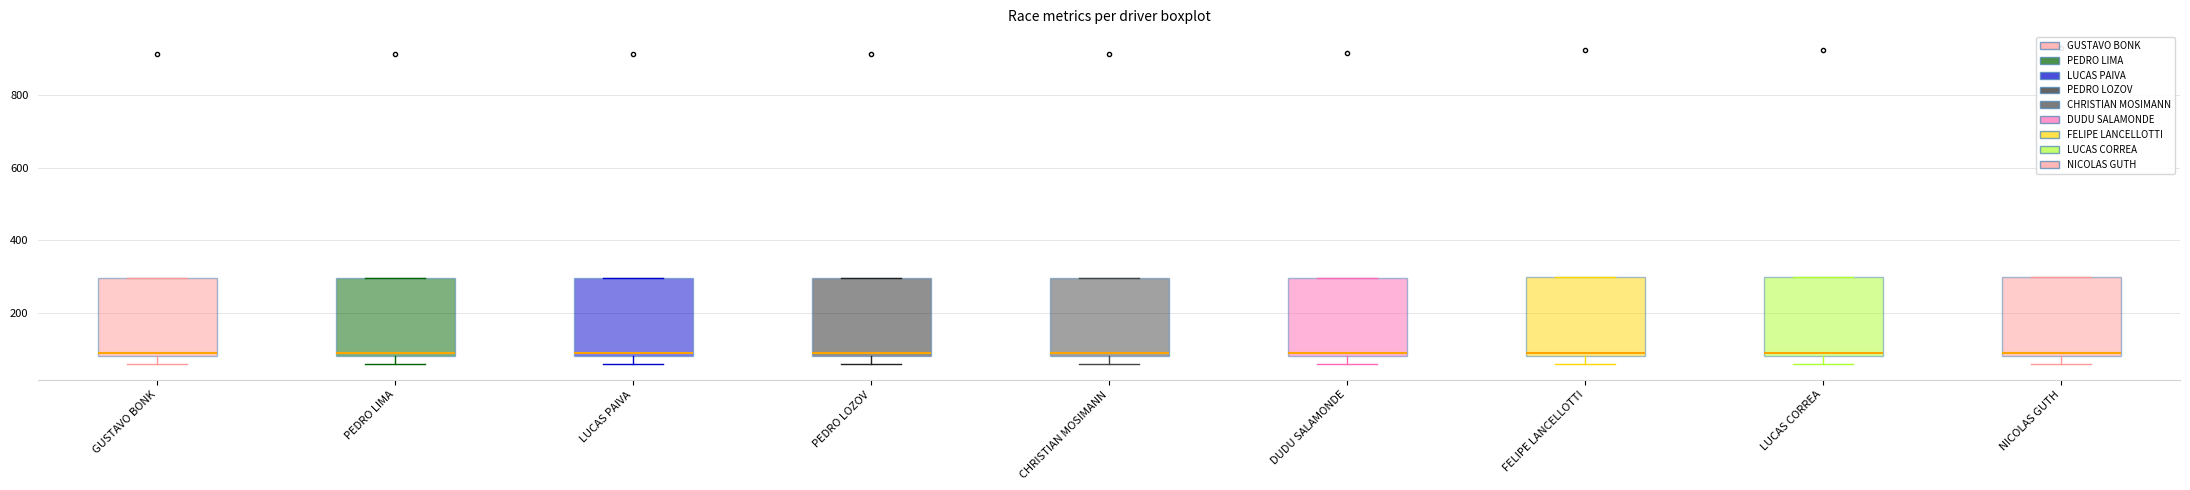

Reading left to right, transcribe this box plot: for each box, give where its median line is, the range the box spans, and where its two whiskers end, as read against the y-axis. The values are not printed on the chart, so give them approximately, as read against the axis.

GUSTAVO BONK: median 100, box 80 to 300, whiskers 60 to 300
PEDRO LIMA: median 100, box 80 to 300, whiskers 60 to 300
LUCAS PAIVA: median 100, box 80 to 300, whiskers 60 to 300
PEDRO LOZOV: median 100, box 80 to 300, whiskers 60 to 300
CHRISTIAN MOSIMANN: median 80 (just above the box's lower edge), box 80 to 300, whiskers 60 to 300
DUDU SALAMONDE: median 100, box 80 to 300, whiskers 60 to 300
FELIPE LANCELLOTTI: median 80 (just above the box's lower edge), box 80 to 300, whiskers 60 to 300
LUCAS CORREA: median 80 (just above the box's lower edge), box 80 to 300, whiskers 60 to 300
NICOLAS GUTH: median 80 (just above the box's lower edge), box 80 to 300, whiskers 60 to 300